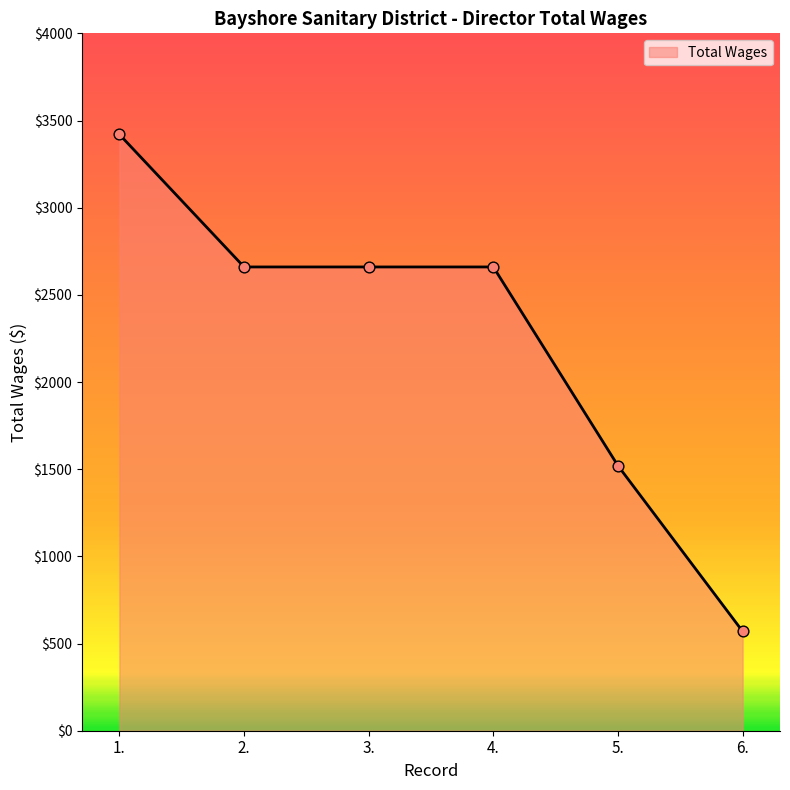

Which has a higher value, 4. or 5.?

4.